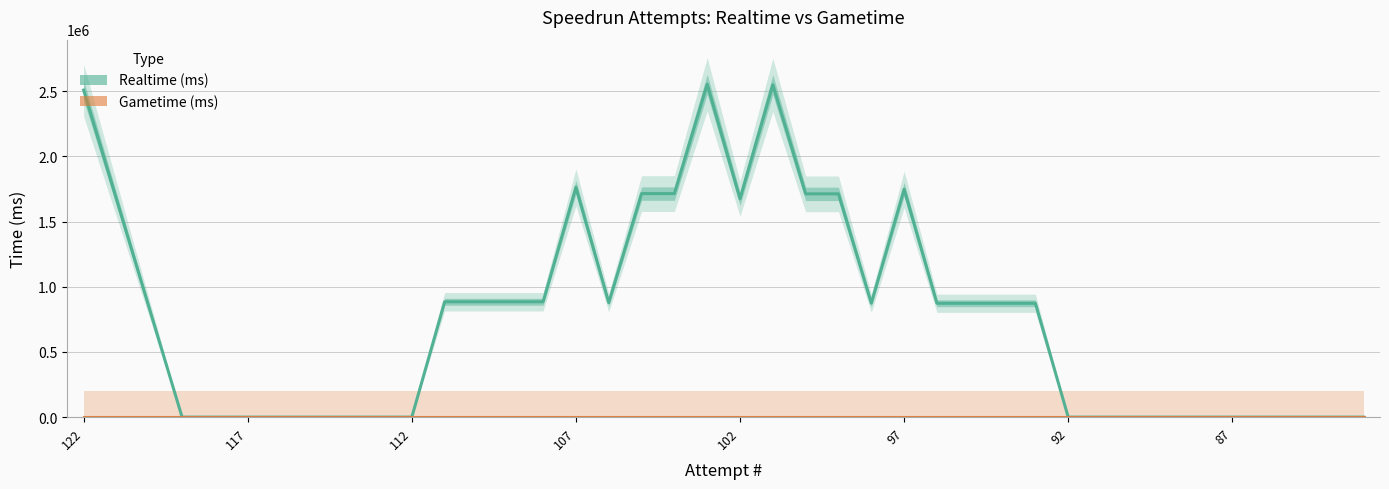

What are all the series names shown in the legend?

Realtime (ms), Gametime (ms)